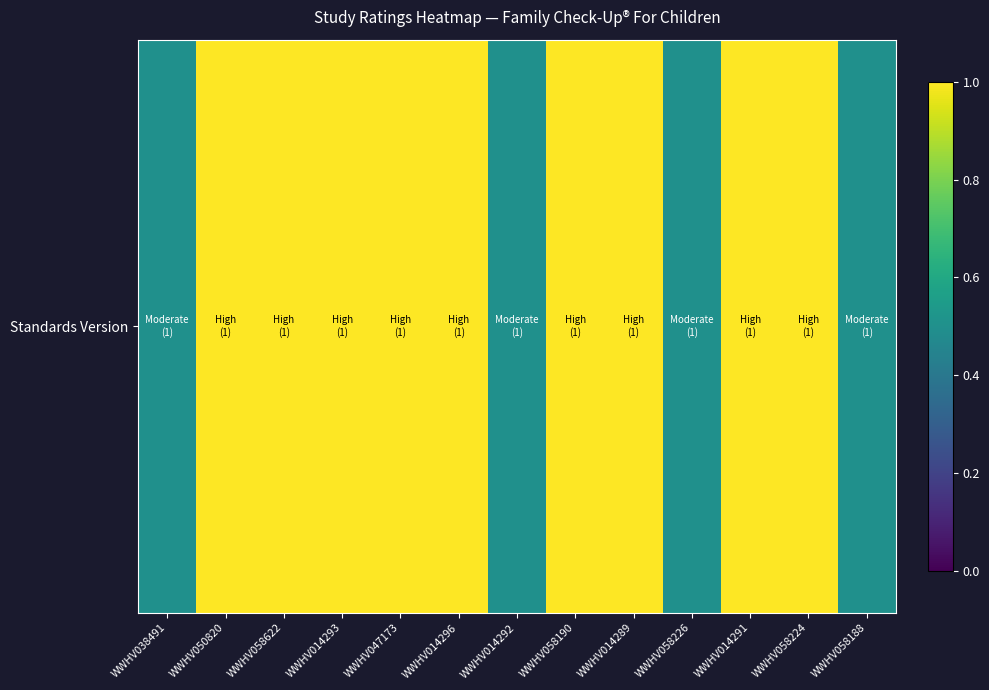

What is the ratio of the value at WWHV014289 to the value at WWHV014293?

1.0